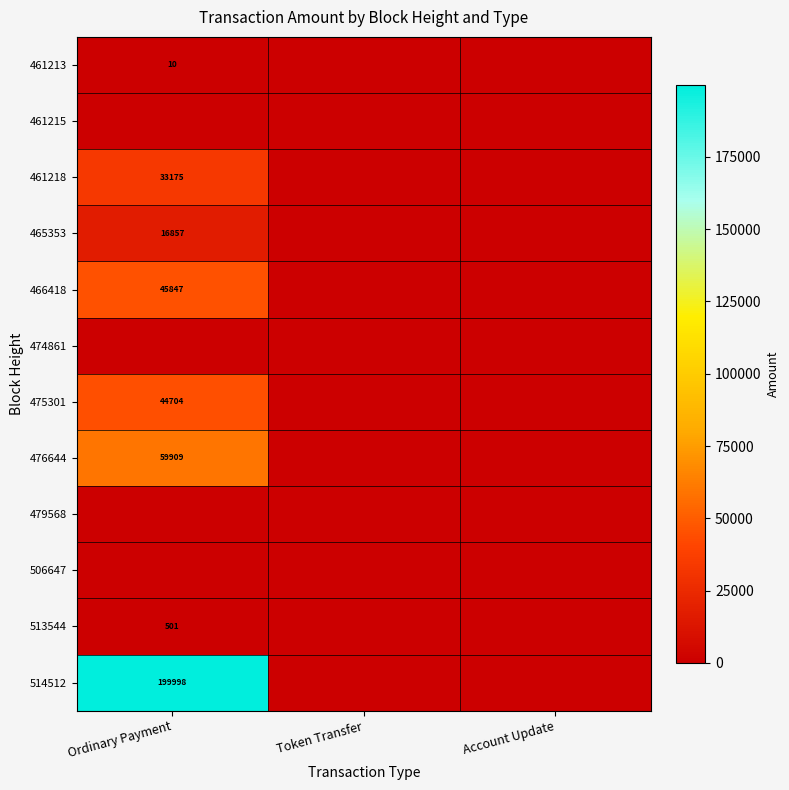

Between Token Transfer and Ordinary Payment, which is larger?

Ordinary Payment